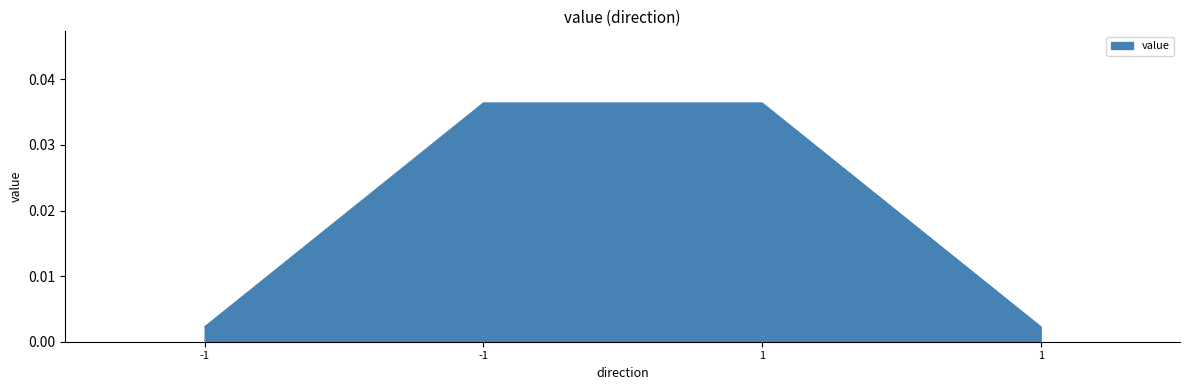

Which has a higher value, 1 or -1?

-1